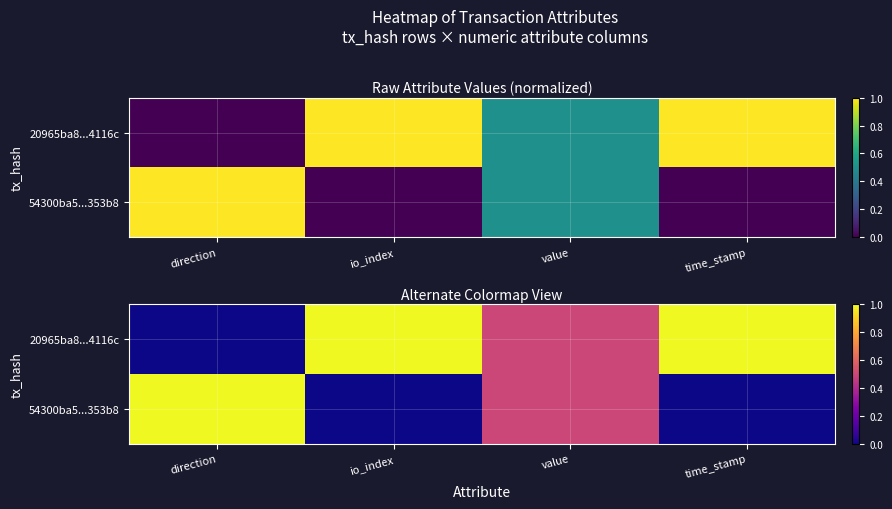

What is the difference between the second highest and second lowest values in the 20965ba8...4116c series?

0.5